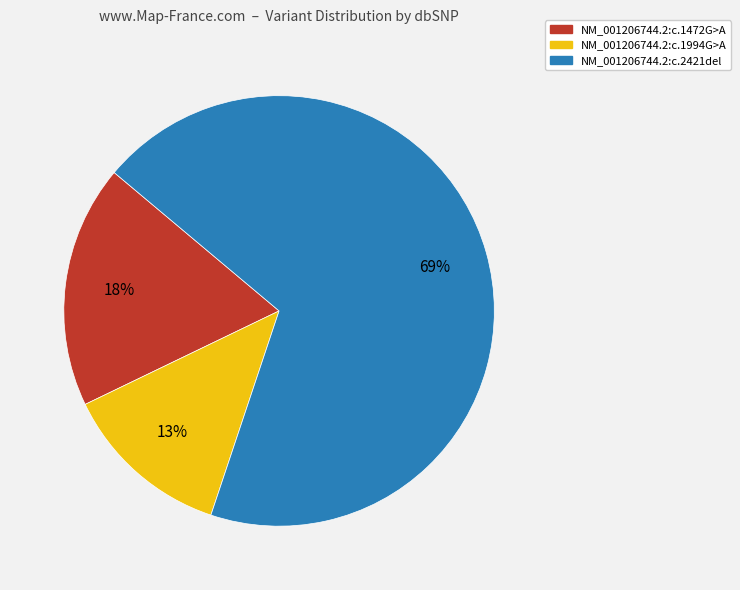

To the nearest percent, what portion does NM_001206744.2:c.2421del represent?

69%